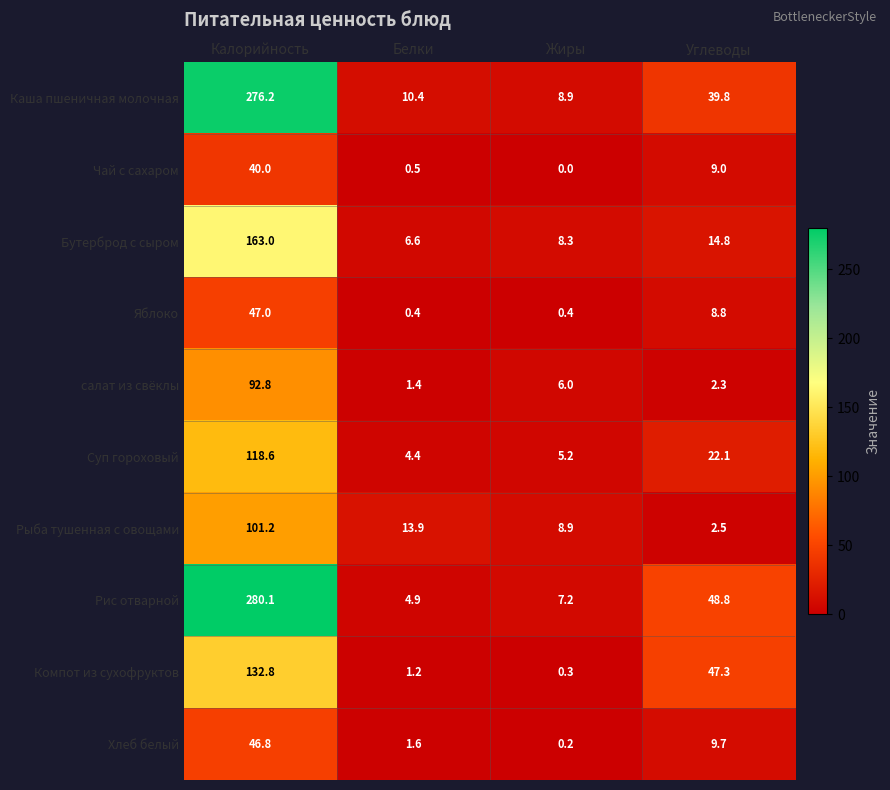

What is the total value across all series at Углеводы?

205.1